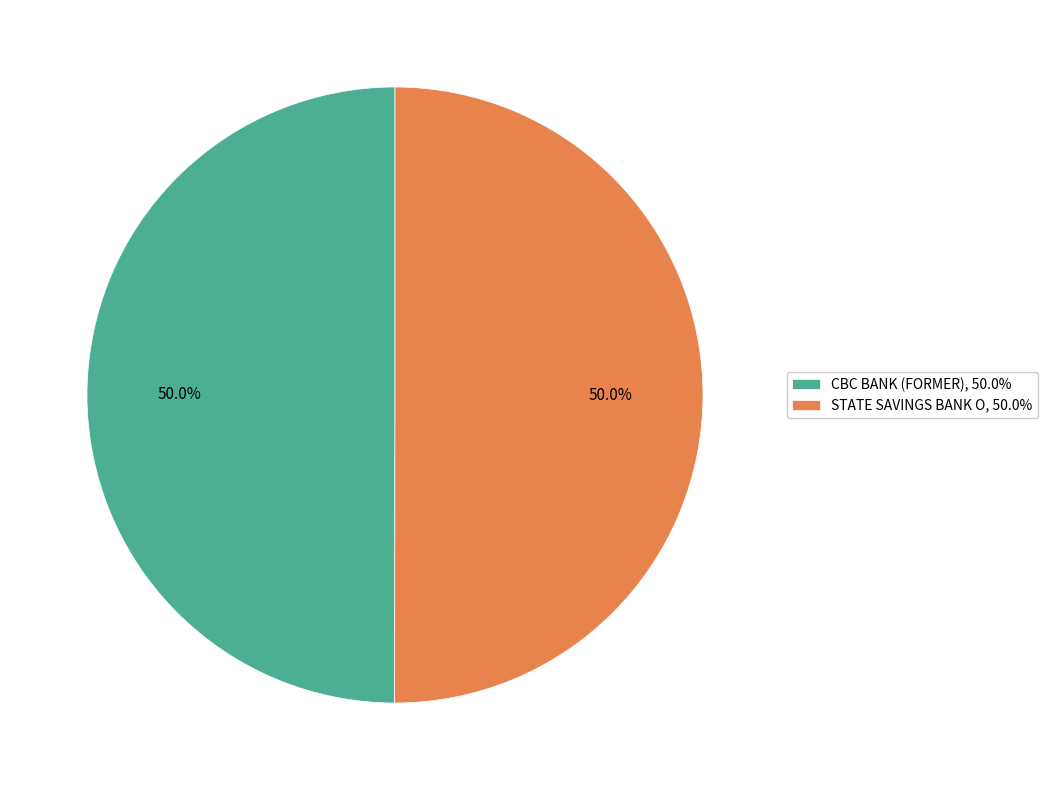

What is the ratio of the value at CBC BANK (FORMER), 50.0% to the value at STATE SAVINGS BANK O, 50.0%?

1.0